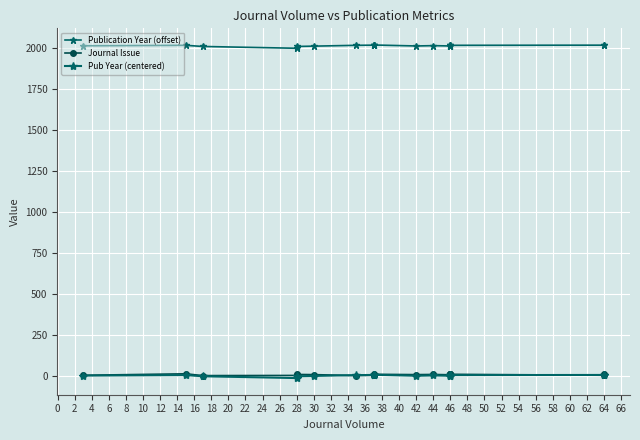

Between 8 and 10, which is larger?

10